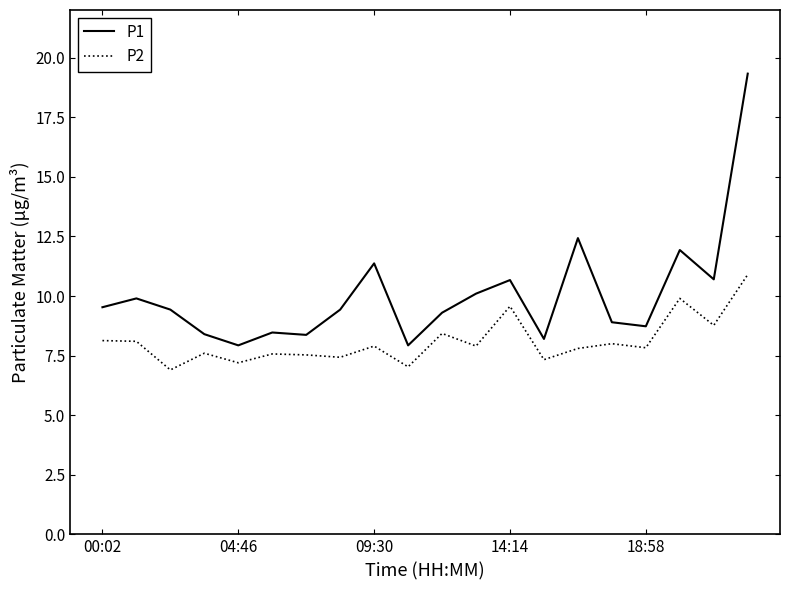

True or false: P2 and P1 cross at least once.

False